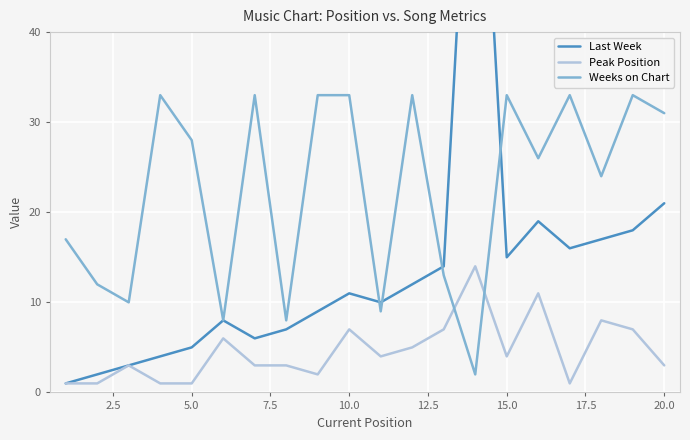

True or false: Peak Position and Weeks on Chart cross at least once.

True